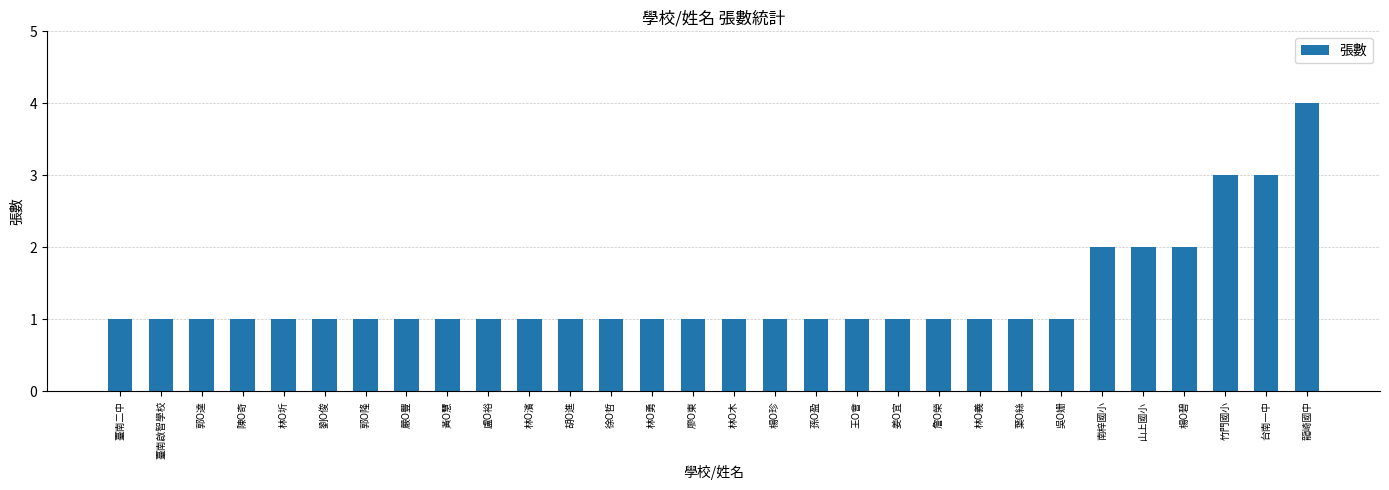

What is the difference between the maximum and minimum values?

3